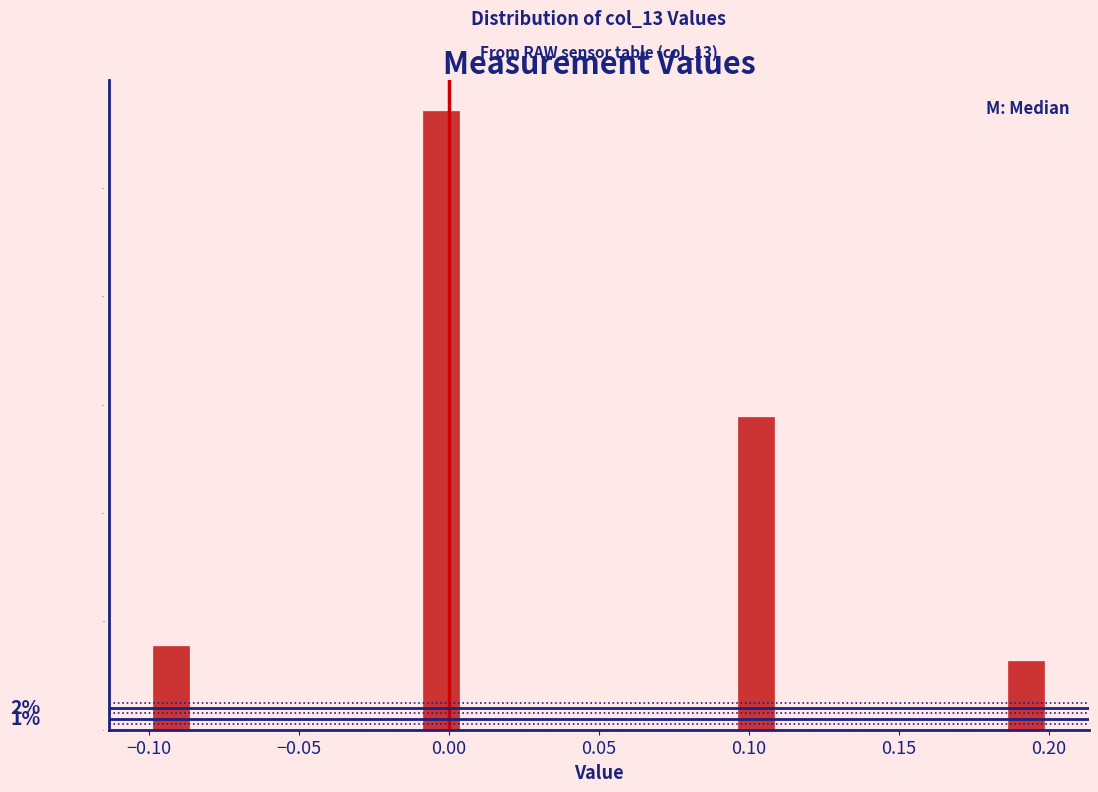

Around what value on the x-axis is the tallest bar? Give the approximate position of its centre, as read against the axis.

0.000